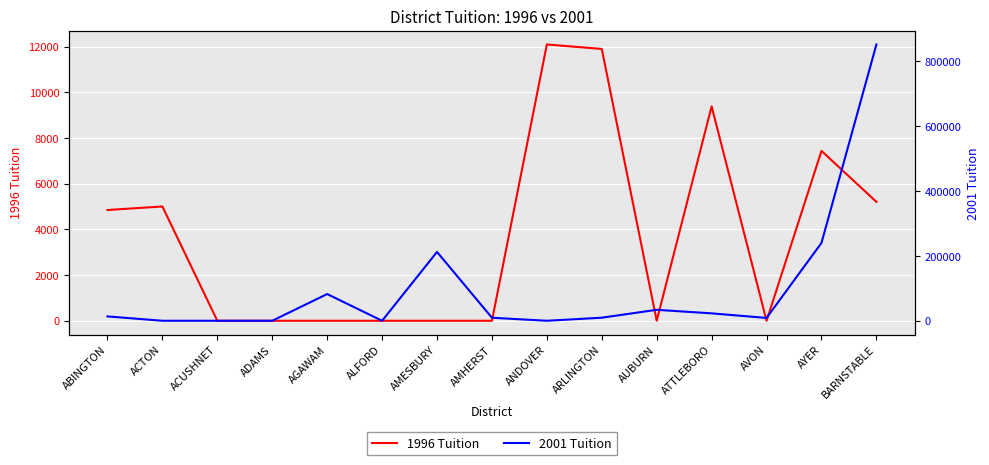

What is the approximate value of 2001 Tuition at BARNSTABLE?

852529